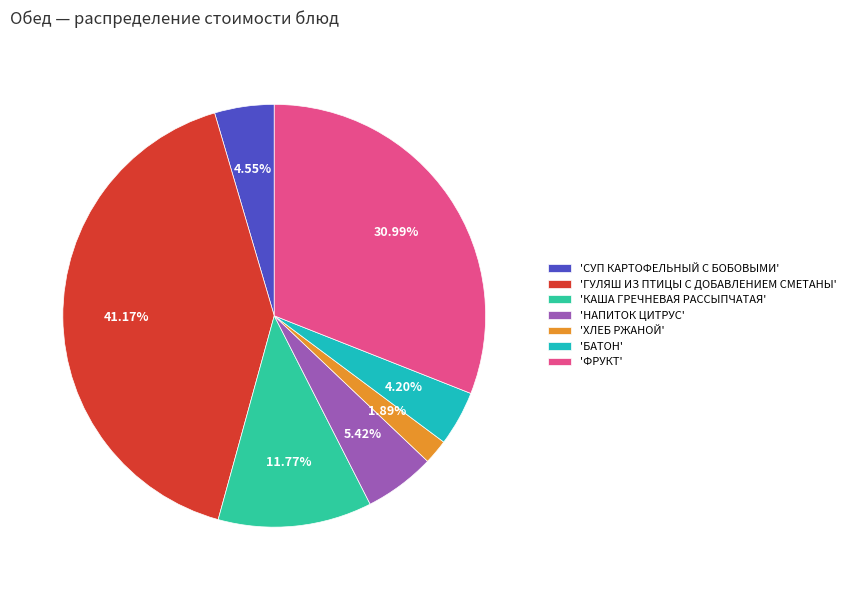

Between 'НАПИТОК ЦИТРУС' and 'БАТОН', which is larger?

'НАПИТОК ЦИТРУС'